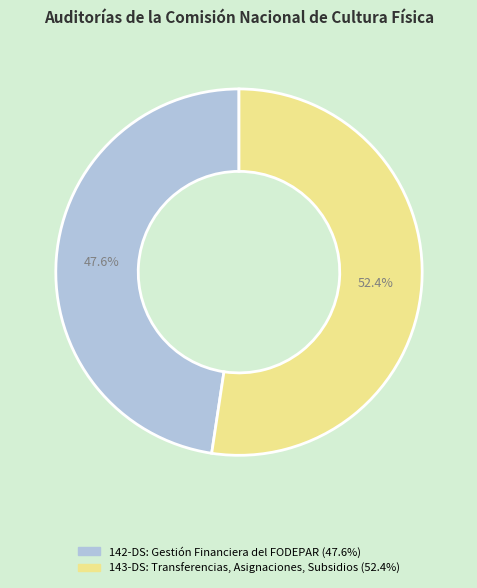

What percentage is the 143-DS: Transferencias, Asignaciones, Subsidios slice, to the nearest percent?

52%